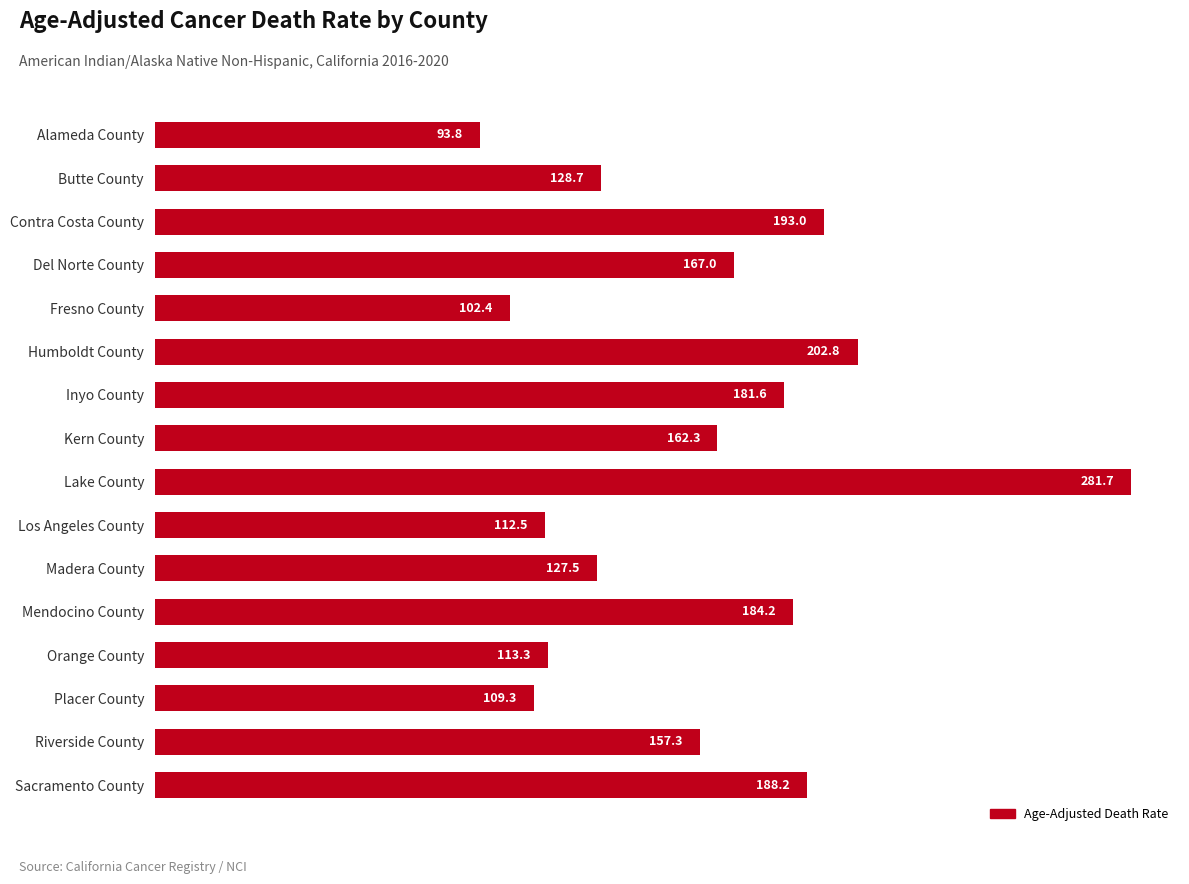

List the labels in order of value, smallest first.

Alameda County, Fresno County, Placer County, Los Angeles County, Orange County, Madera County, Butte County, Riverside County, Kern County, Del Norte County, Inyo County, Mendocino County, Sacramento County, Contra Costa County, Humboldt County, Lake County